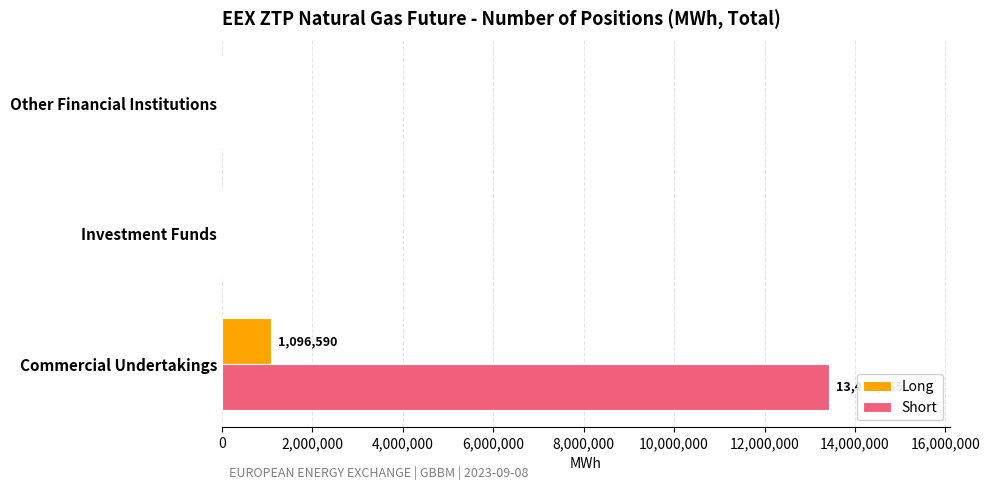

What is the total value across all series at Commercial Undertakings?

14529845